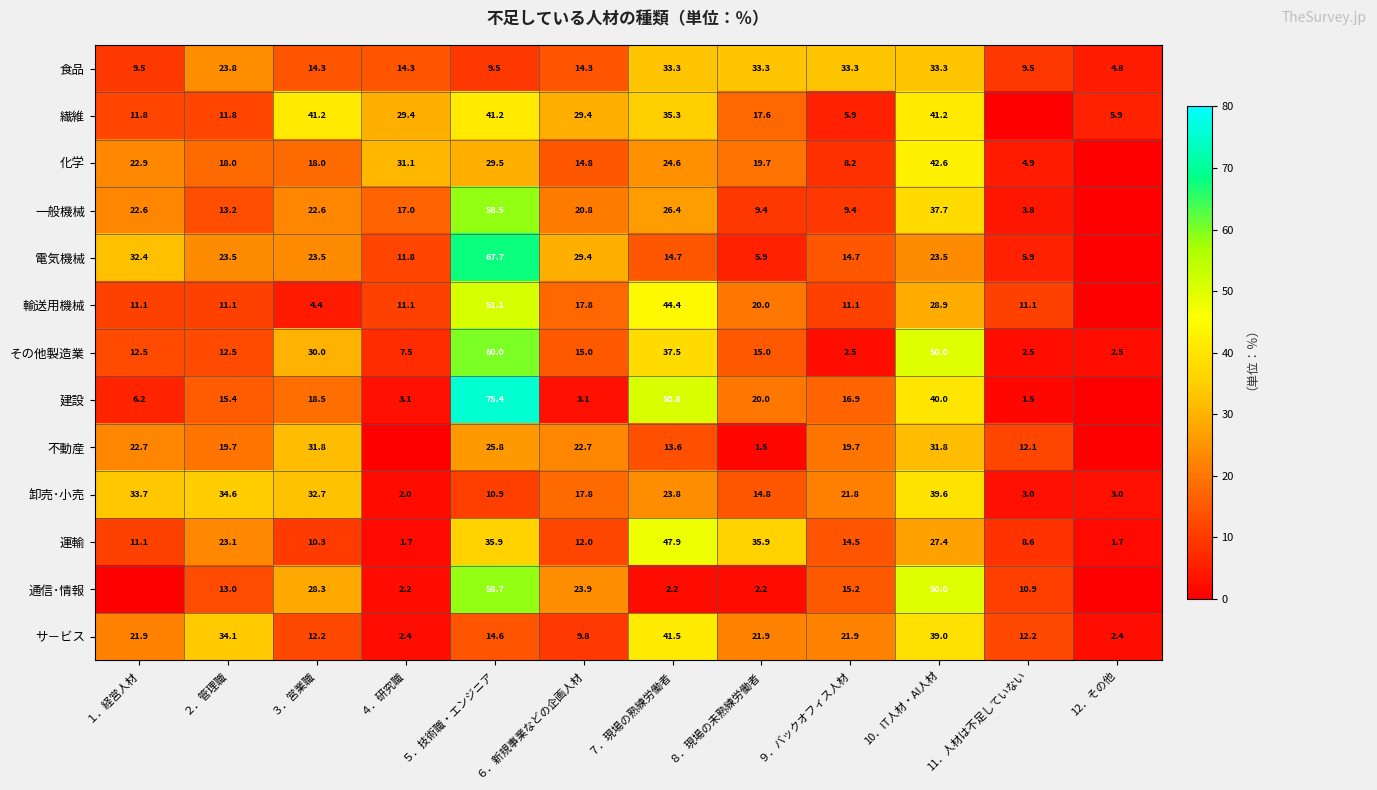

Is it true that 繊維 equals 10.6 at ８．現場の未熟練労働者?

False